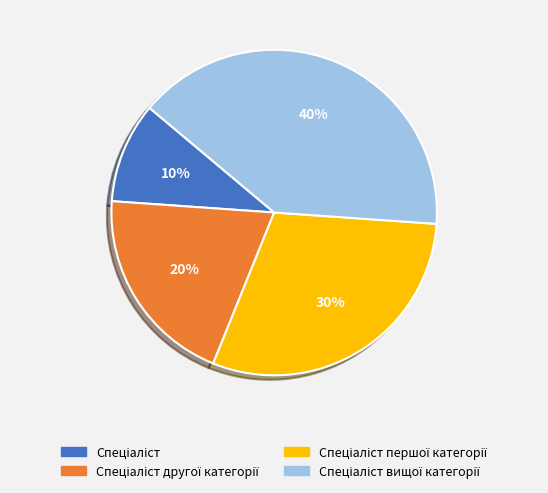

Is there any slice that represents more than half of the pie?

No